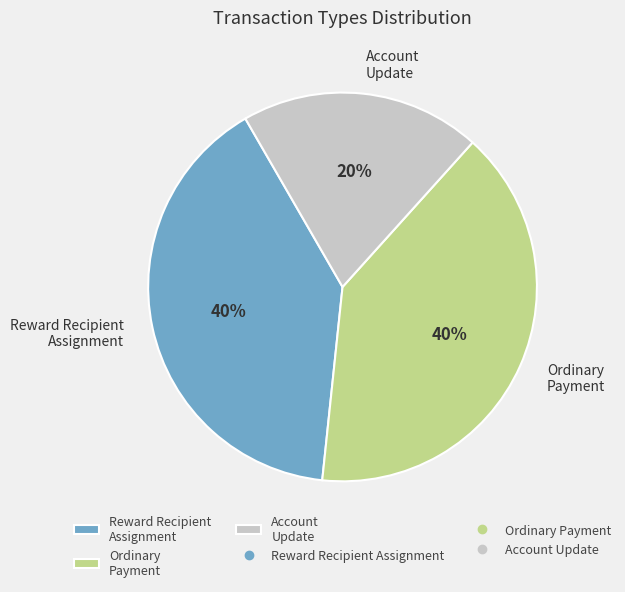

Between Account Update and Reward Recipient Assignment, which is larger?

Reward Recipient Assignment